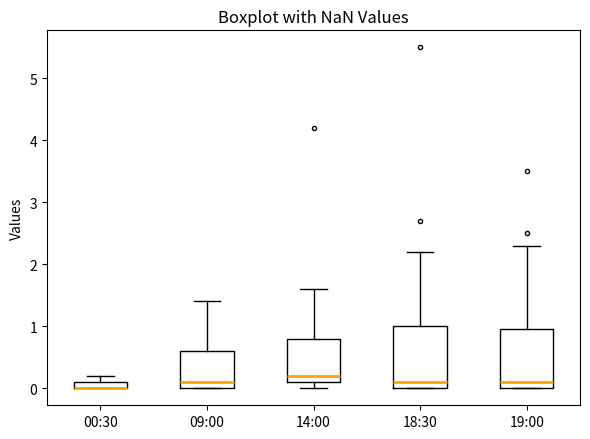

Where does the upper whisker of the box for 19:00 end on the y-axis? The values are not printed on the chart, so give them approximately, as read against the axis.

2.3